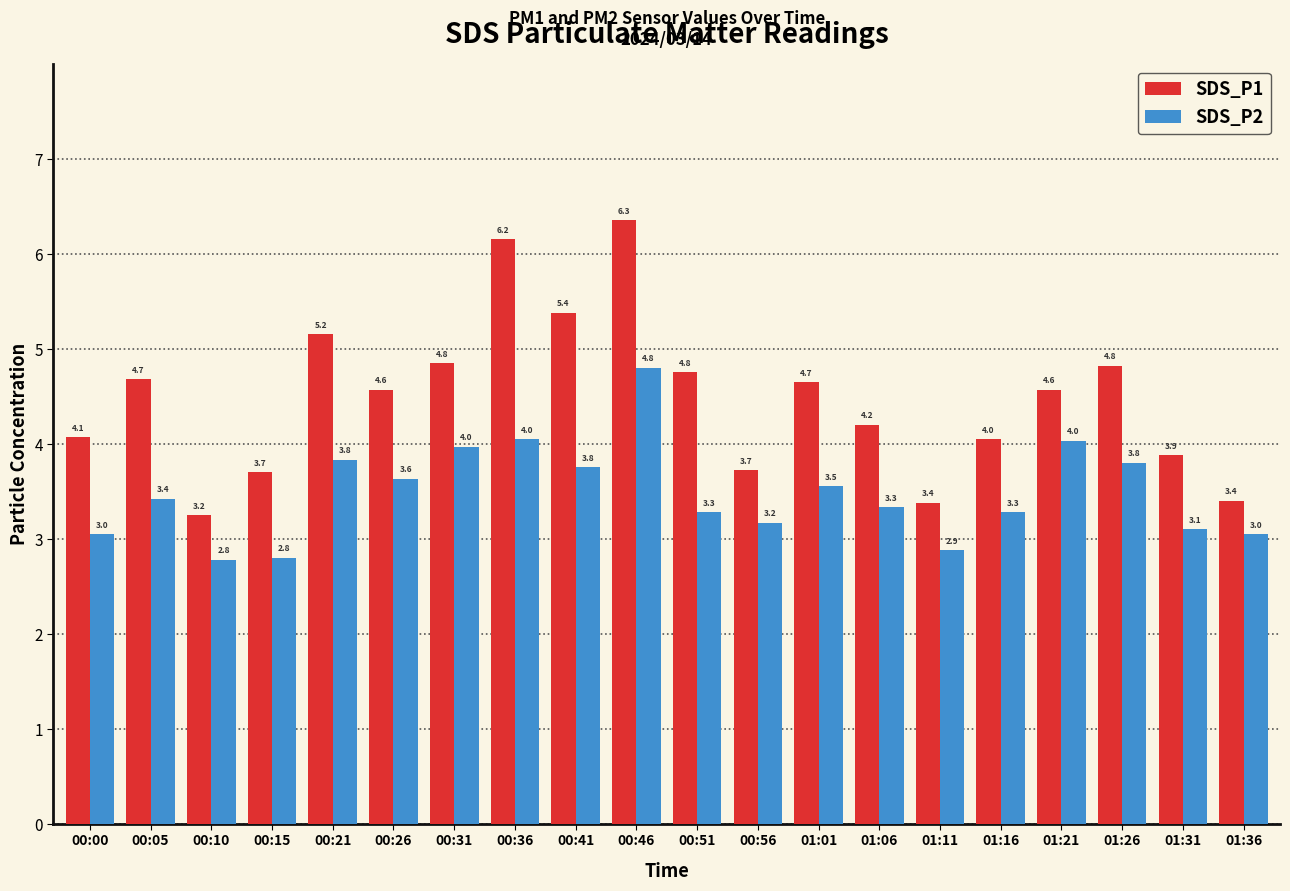

Does the chart contain any negative values?

No